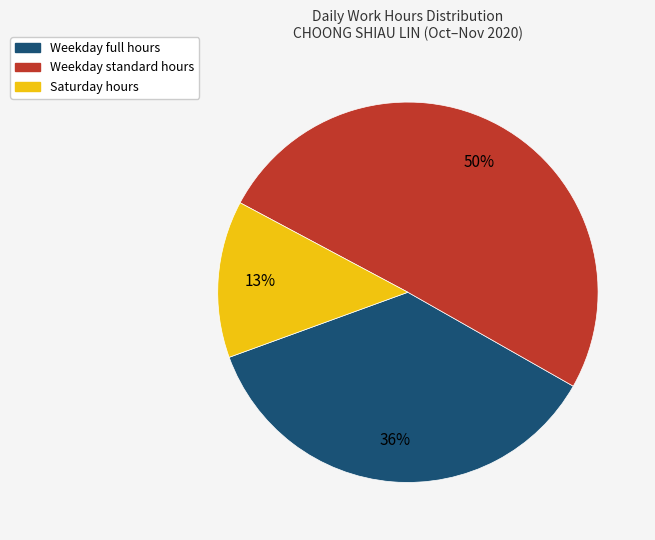

To the nearest percent, what is the difference between the largest and smallest slice percentages?

37%